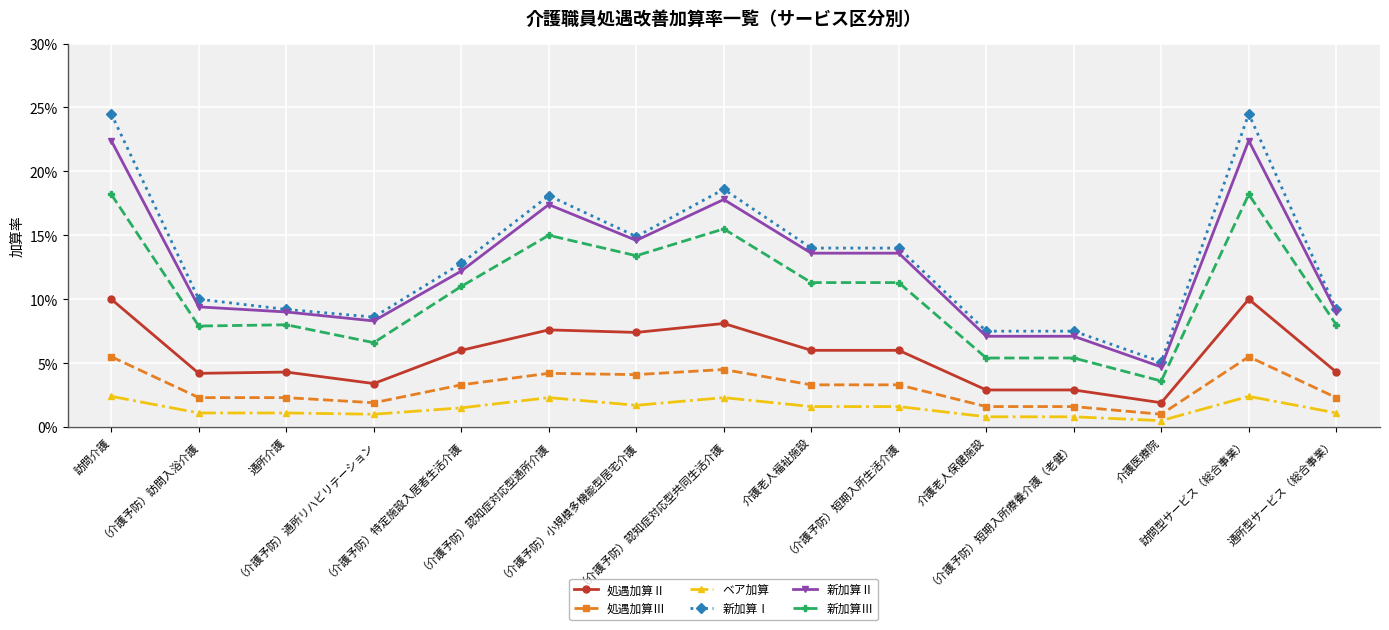

Which series has the widest spread of values?

新加算Ⅰ